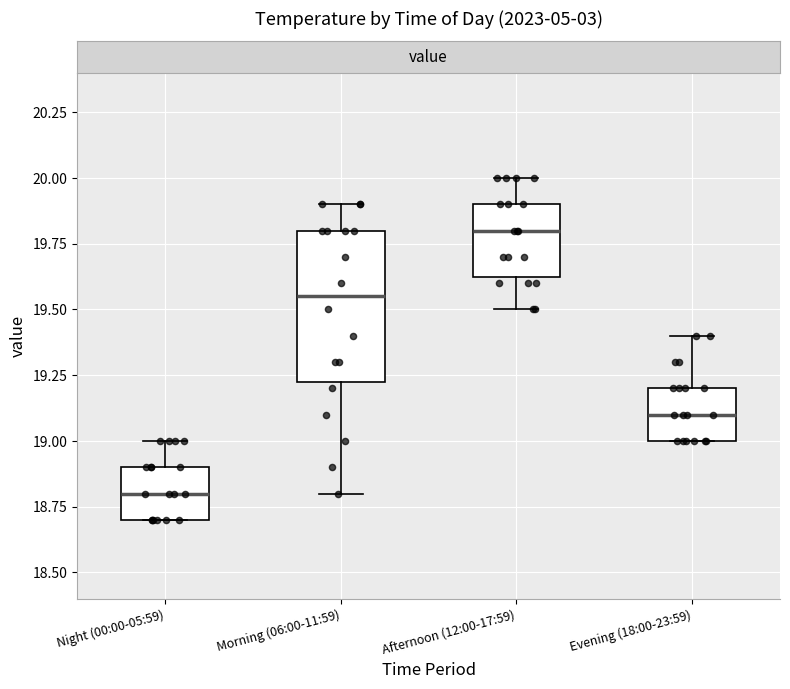

Reading left to right, read every box against the y-axis: the position of its median line, the range the box covers, and the ends of its whiskers. The values are not printed on the chart, so give them approximately, as read against the axis.

Night (00:00-05:59): median 18.80, box 18.70 to 18.90, whiskers 18.70 to 19.00
Morning (06:00-11:59): median 19.55, box 19.25 to 19.80, whiskers 18.80 to 19.90
Afternoon (12:00-17:59): median 19.80, box 19.65 to 19.90, whiskers 19.50 to 20.00
Evening (18:00-23:59): median 19.10, box 19.00 to 19.20, whiskers 19.00 to 19.40